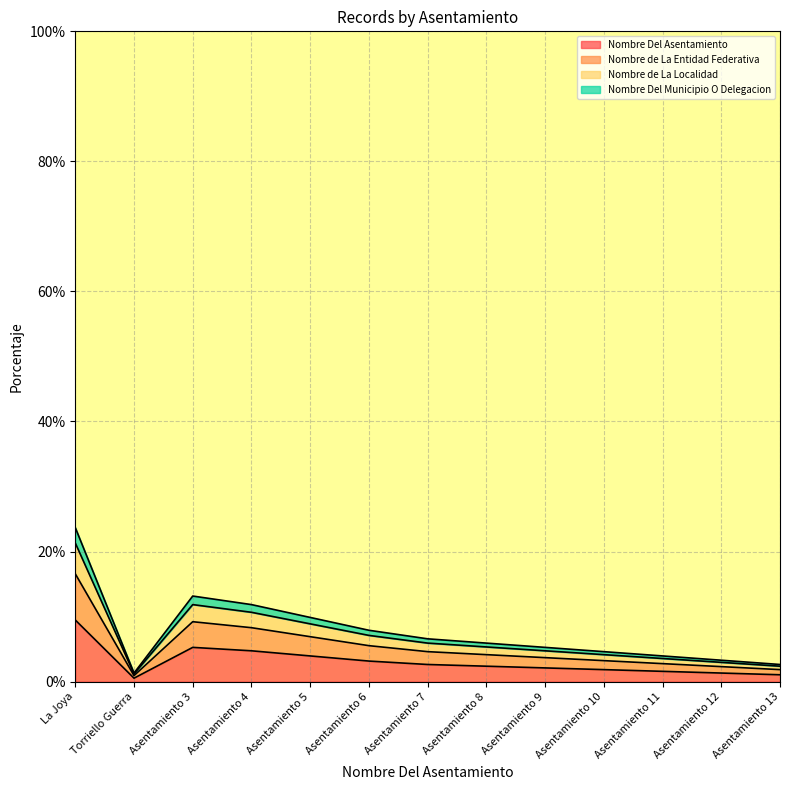

At how many categories does at least one series exceed 27?

1